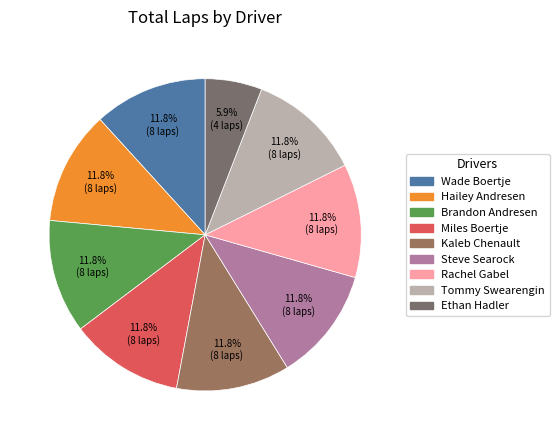

To the nearest percent, what is the average slice percentage?

11%